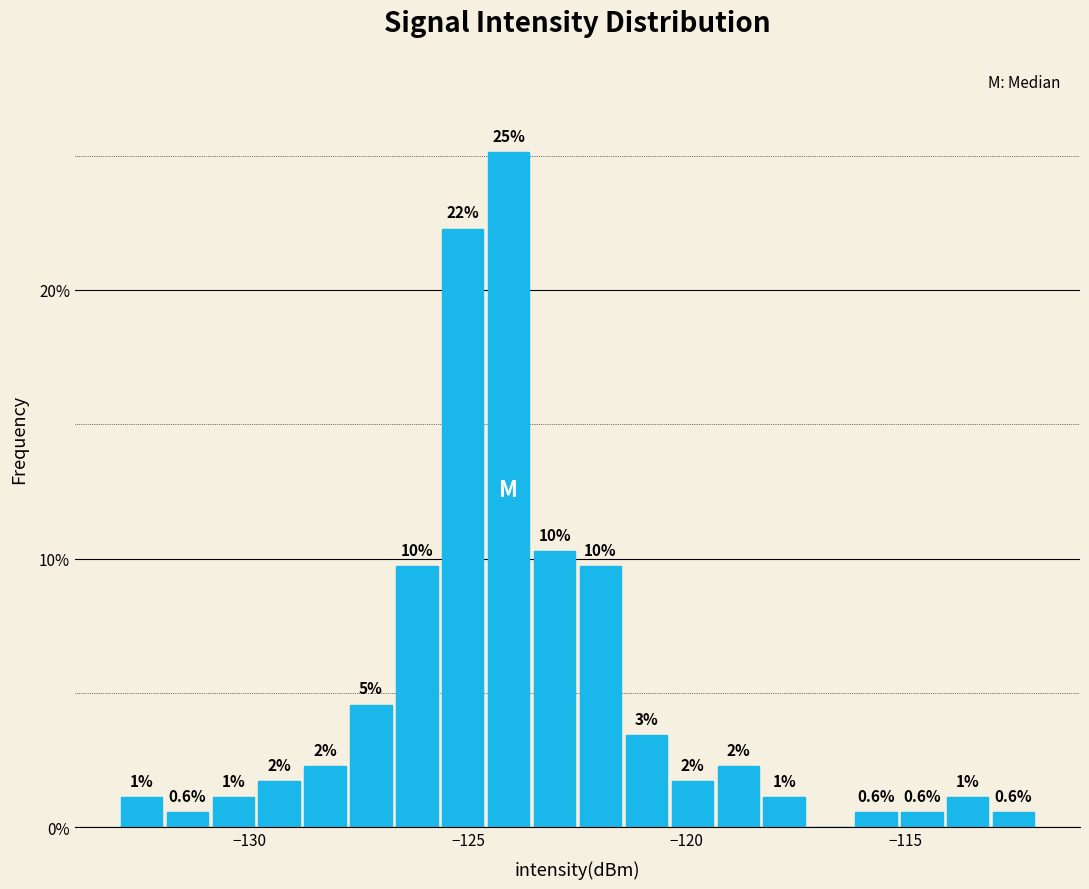

Read against the x-axis, roughly where is the centre of the tallest bar?

-124.0